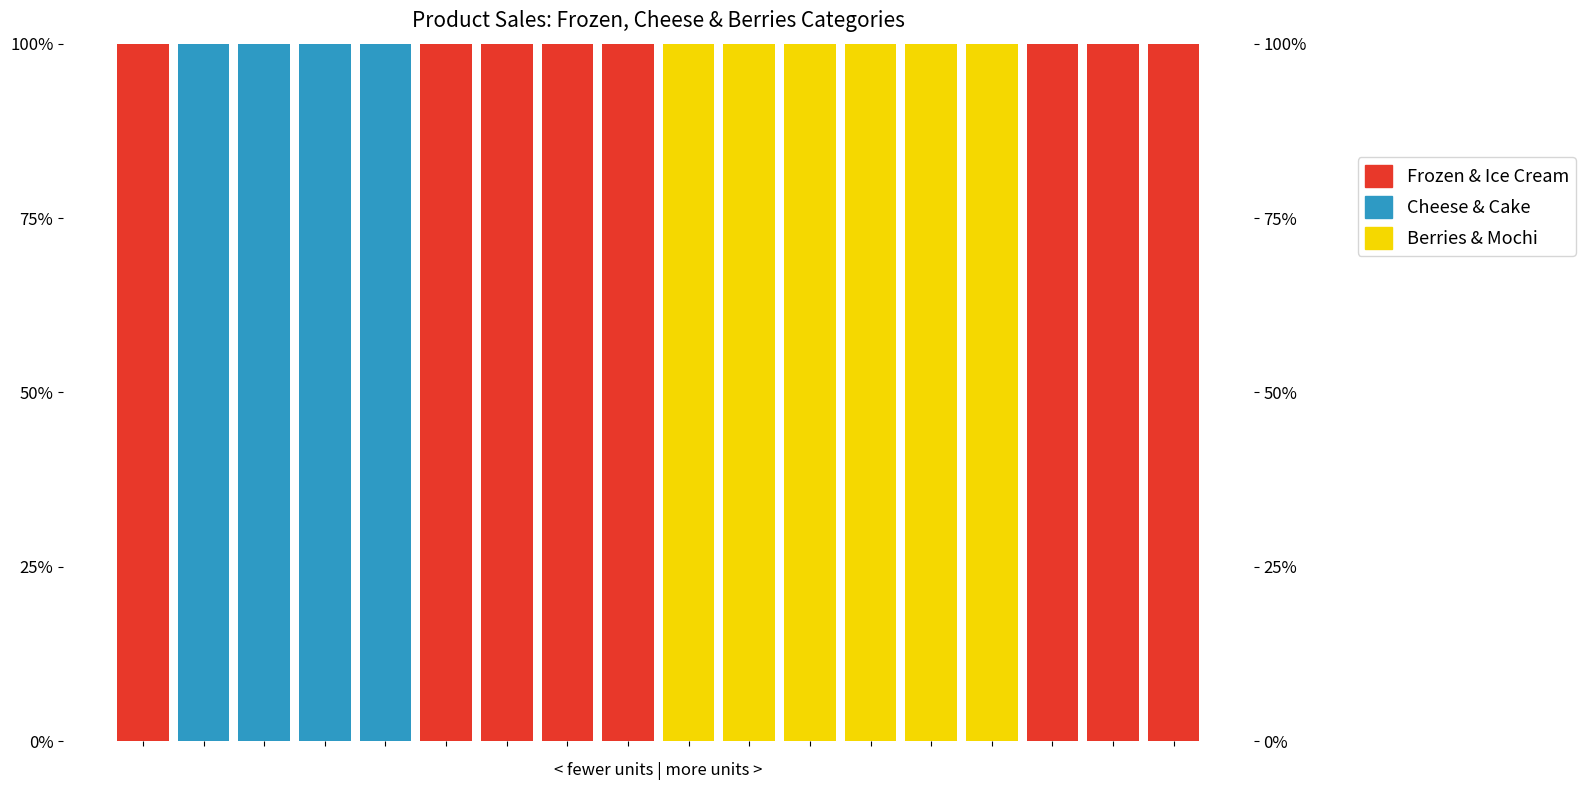

How many groups of bars are there?

18